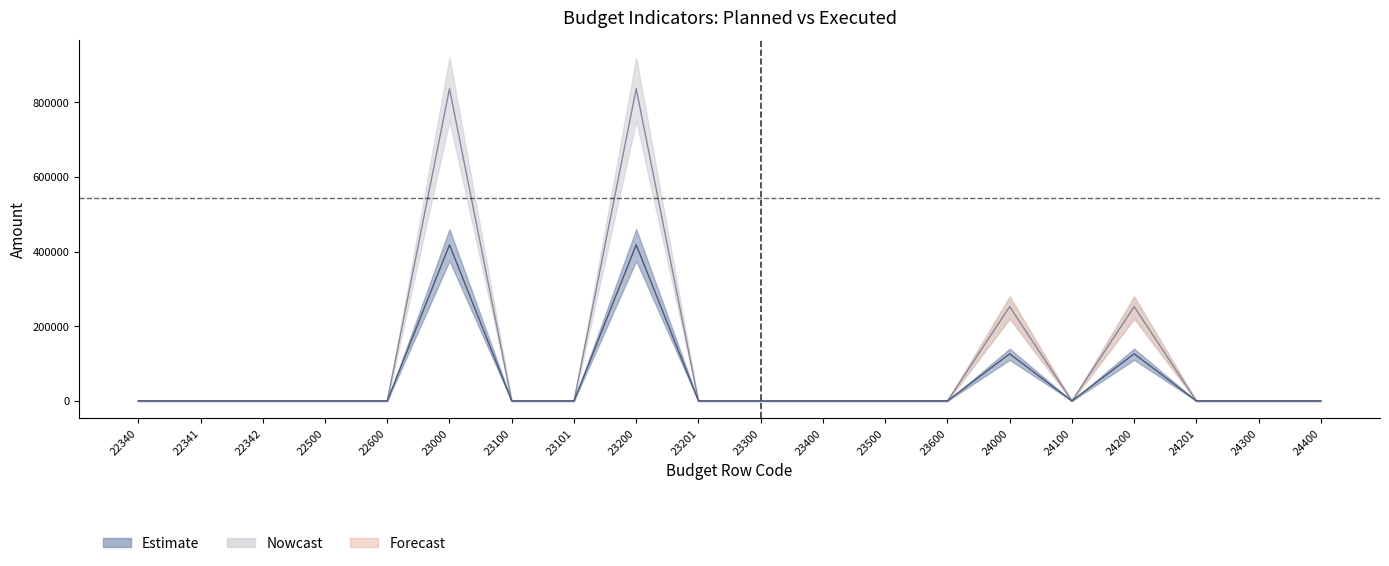

Which series changed the most between 22342 and 24200?

Planned total